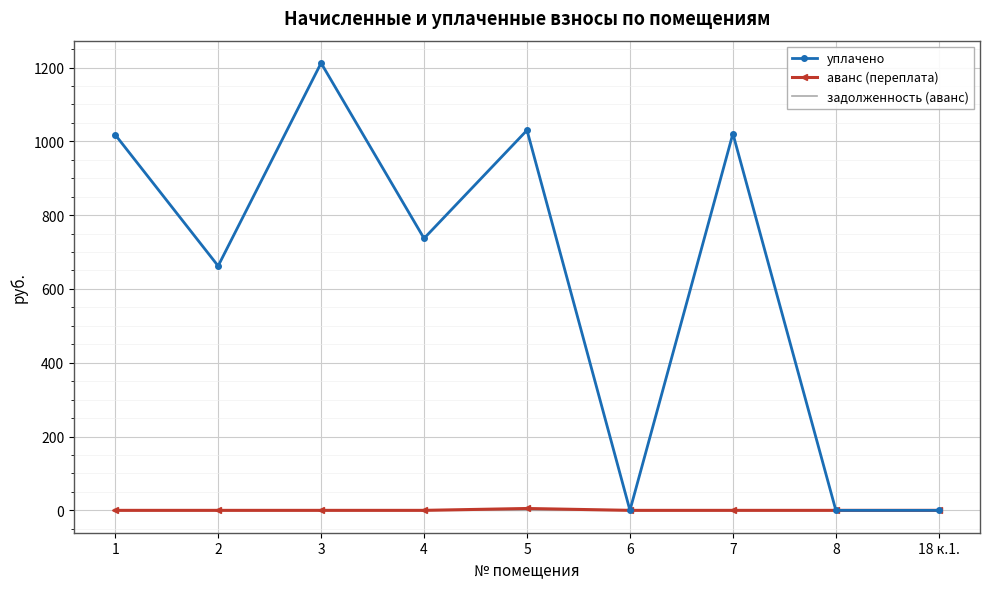

Is the value of уплачено at 7 greater than the value of задолженность (аванс) at 8?

Yes